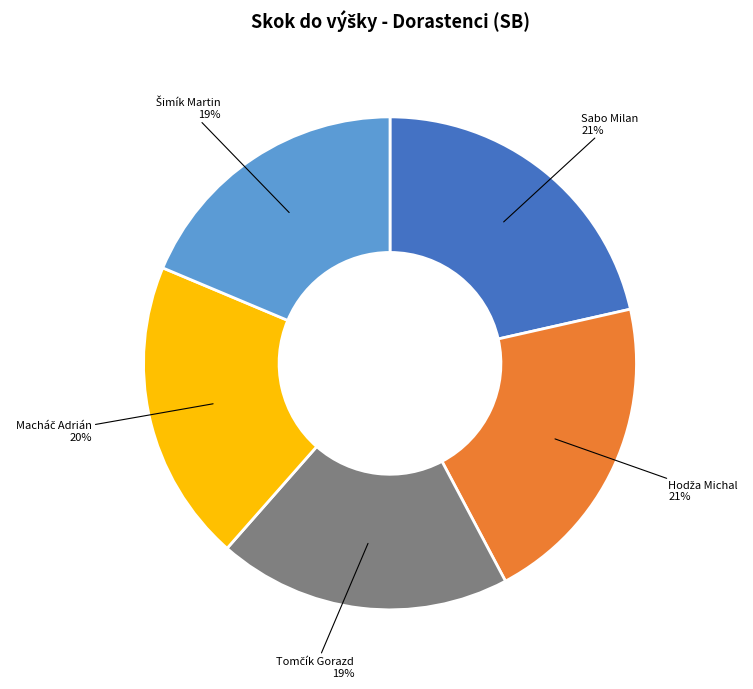

To the nearest percent, what portion does Sabo Milan represent?

21%